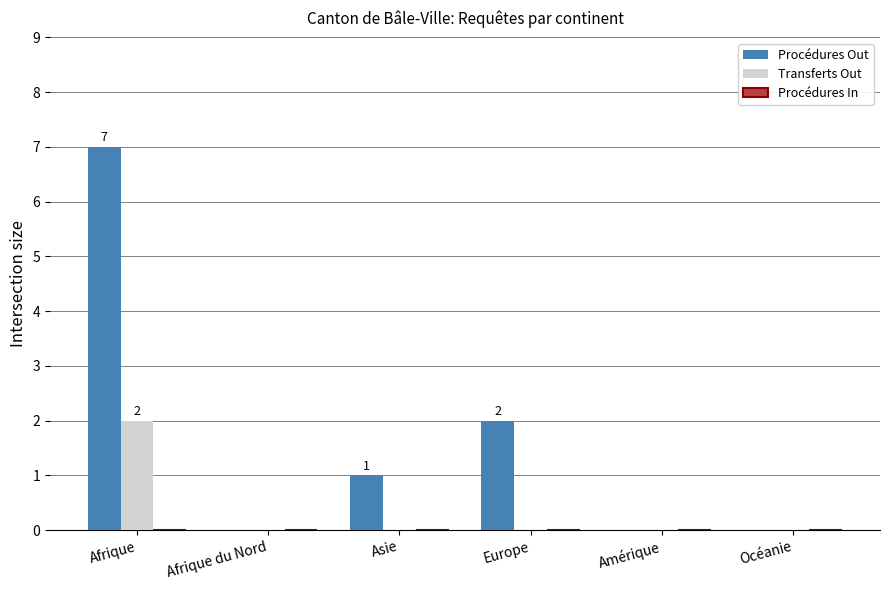

At which label is Procédures Out closest to 3?

Europe